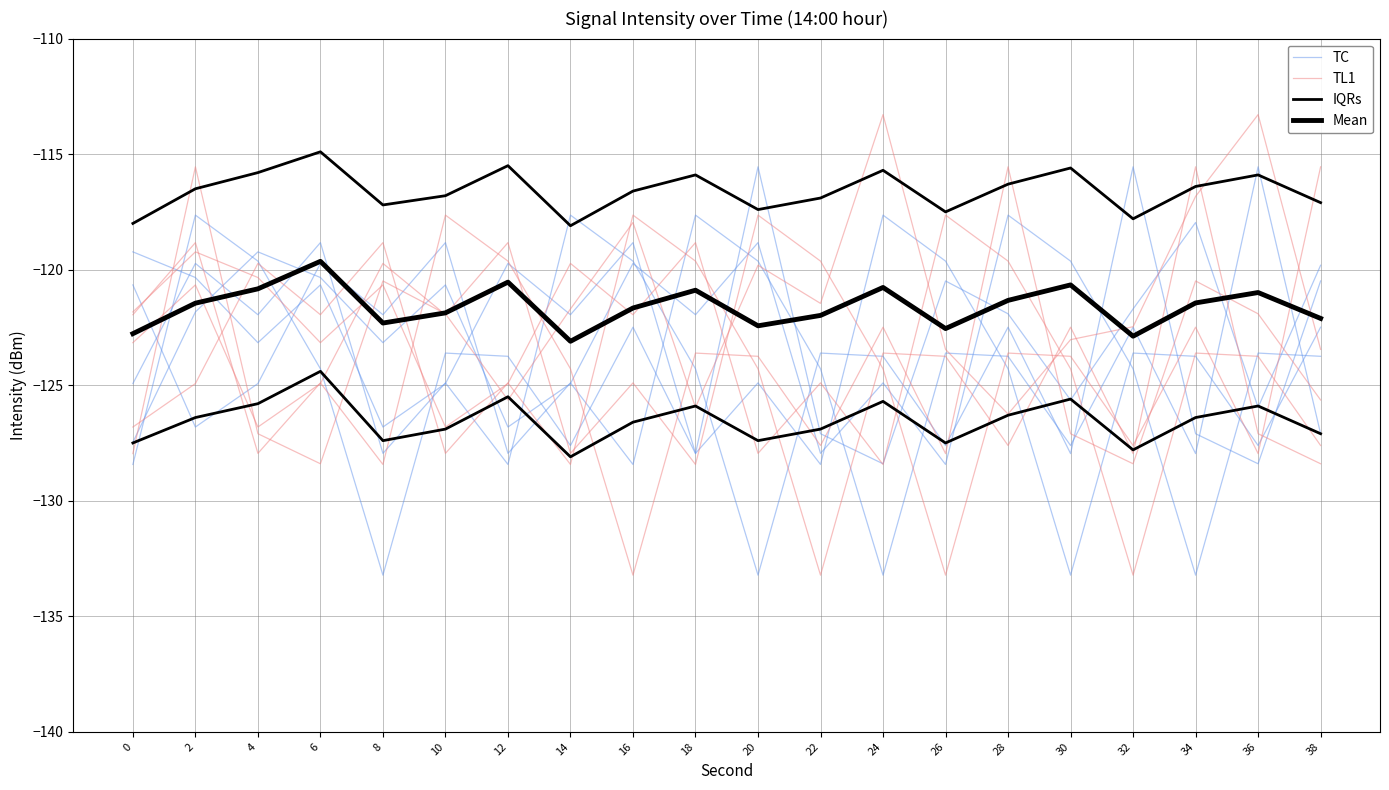

What is the smallest value displayed?

-133.2